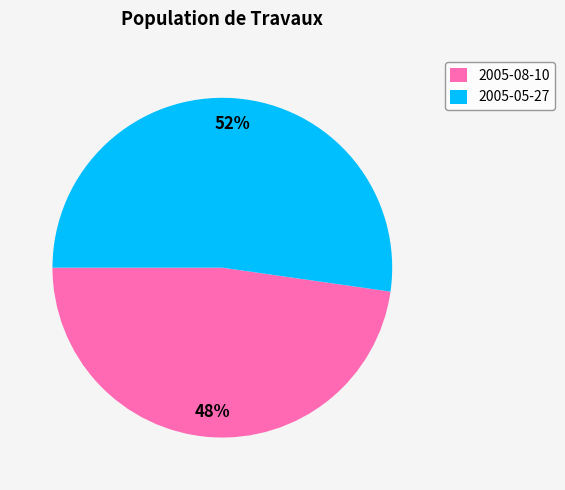

Approximately how many times larger is the value at 2005-08-10 compared to 2005-05-27?

0.9